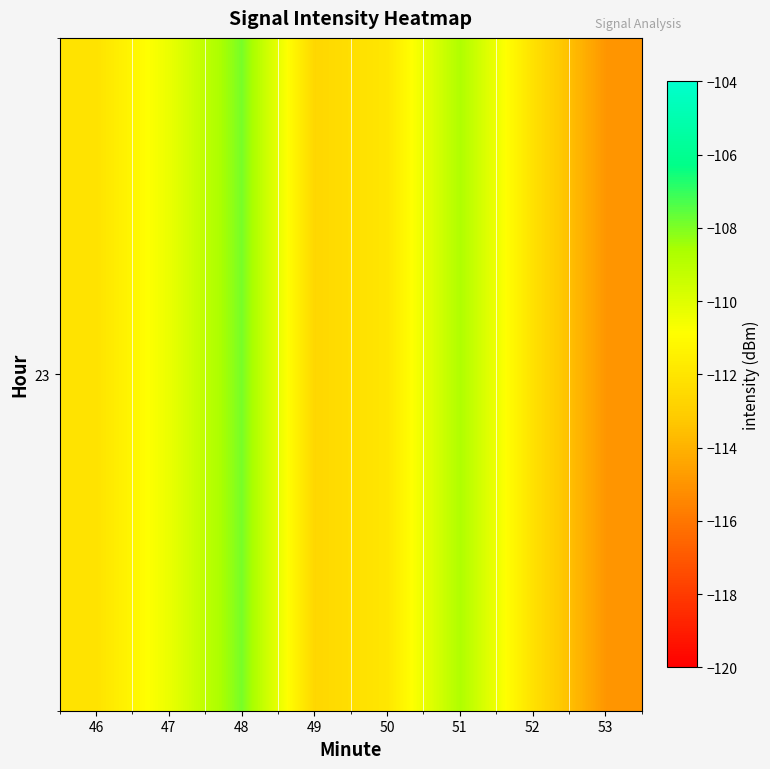

Reading right to left, what are all the values shown in this chart?

53=-114.9	52=-112.2	51=-108.7	50=-111.9	49=-112.6	48=-107.9	47=-110.4	46=-112.1